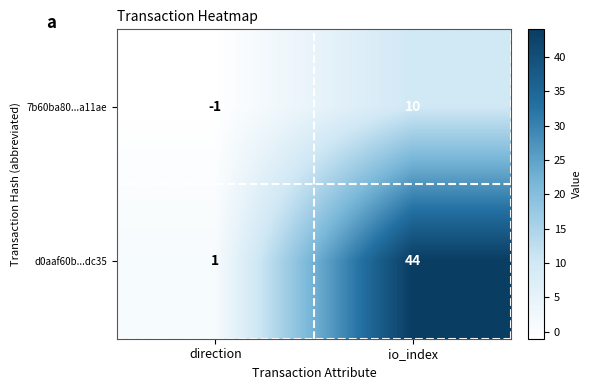

At which category is the sum across all series the highest?

io_index